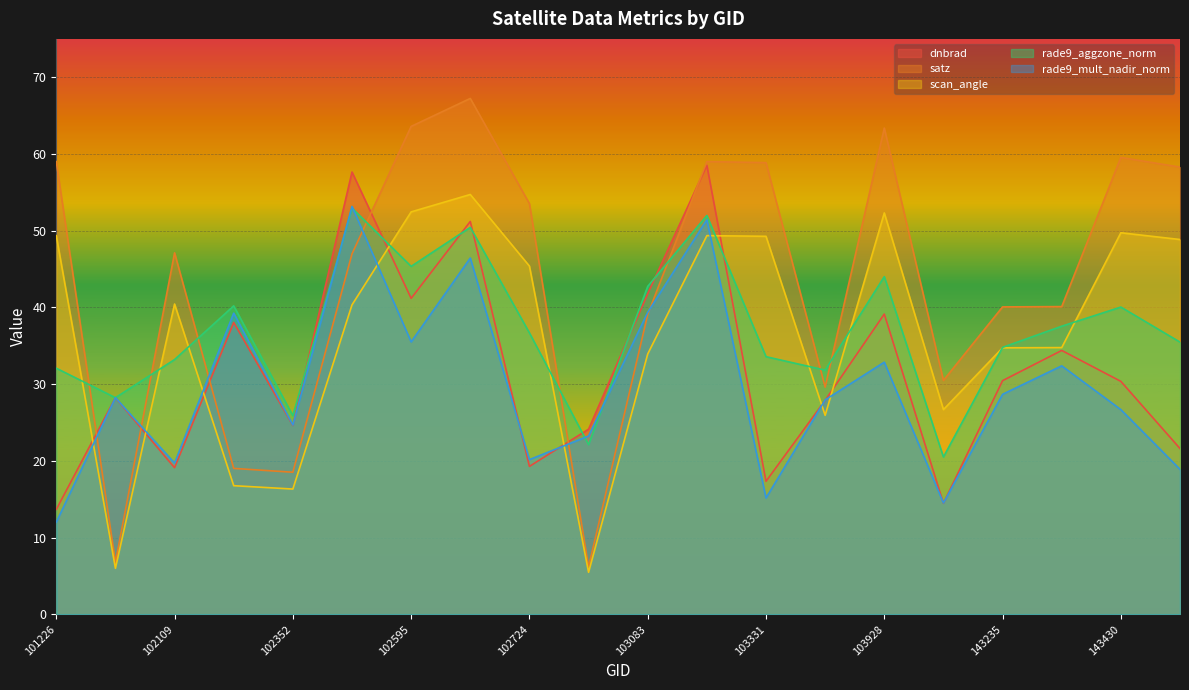

Where does the satz series first go above 47?

101226